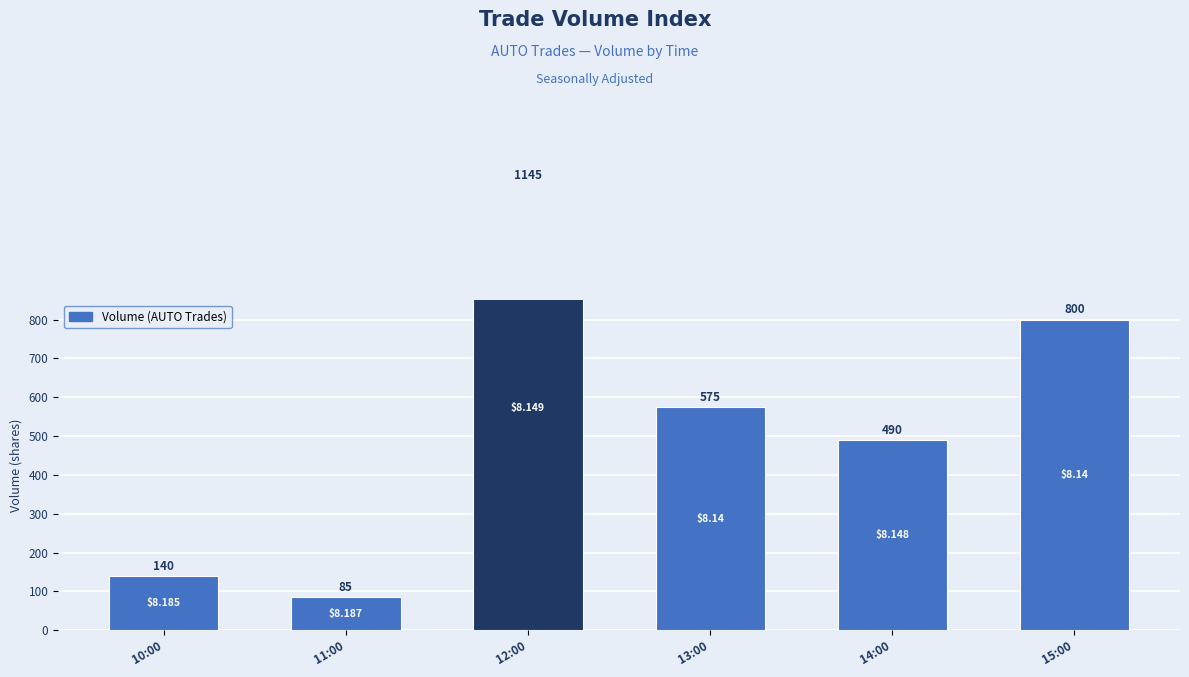

What is the label of the 3rd bar from the right?

13:00